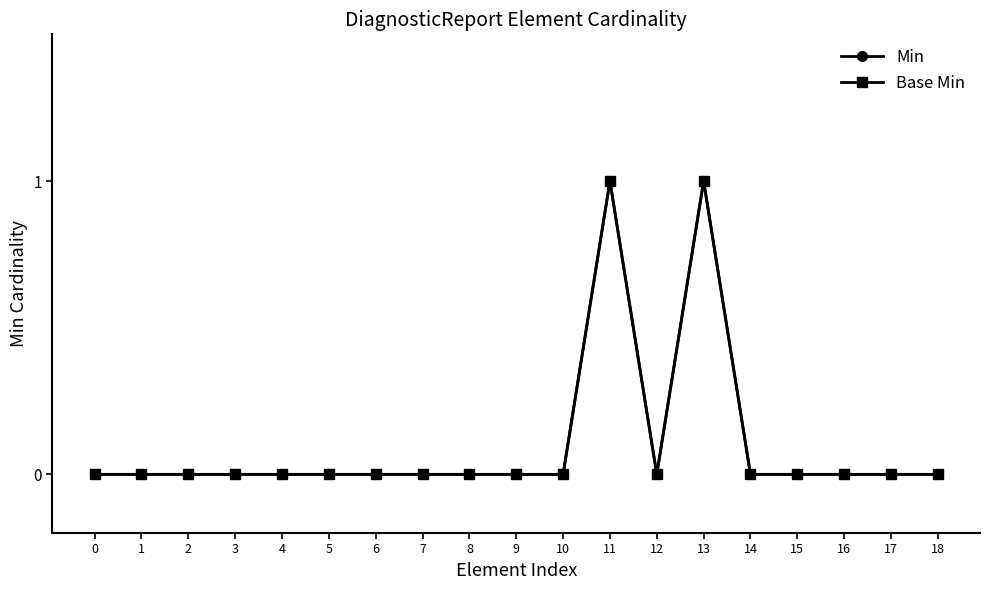

Is this an area chart (filled region under the line)?

No